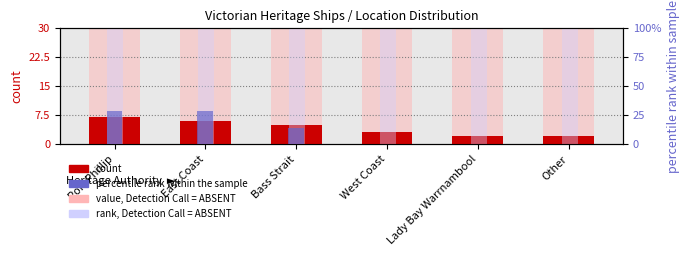

What is the label of the 2nd bar from the left?

East Coast